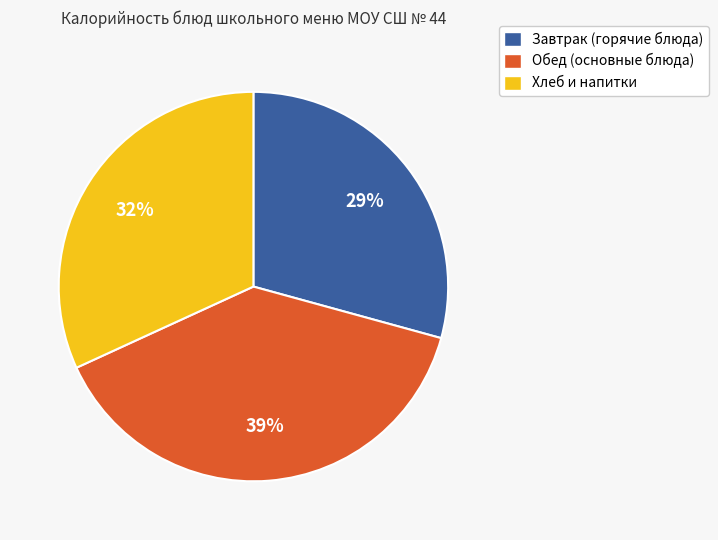

To the nearest percent, what is the difference between the largest and smallest slice percentages?

10%